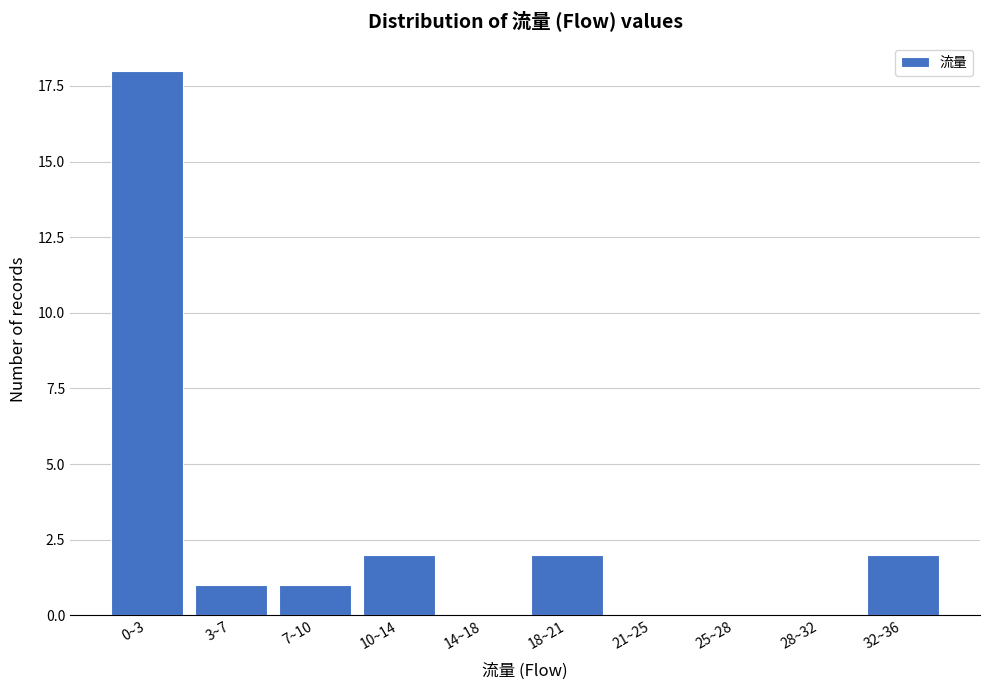

Reading right to left, transcribe all the data shown in this chart.

32~36=2	28~32=0	25~28=0	21~25=0	18~21=2	14~18=0	10~14=2	7~10=1	3~7=1	0~3=18